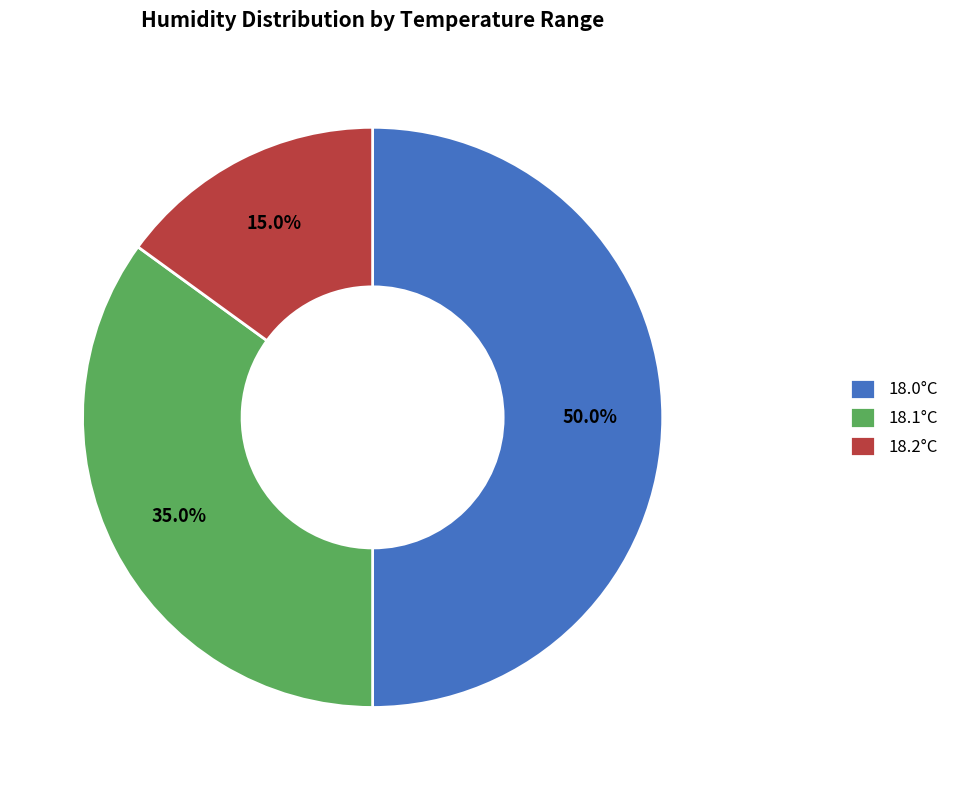

What is the largest slice in the pie chart?

18.0°C